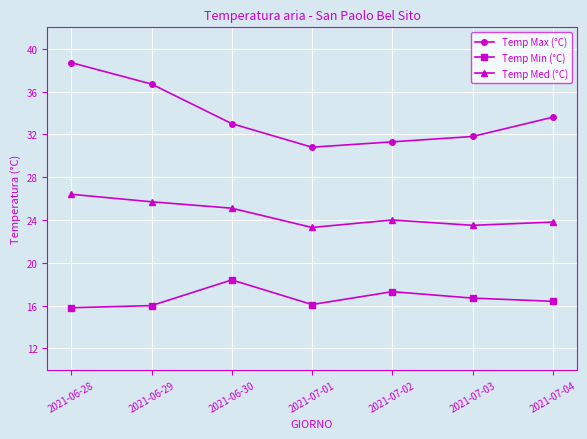

What is the difference between the second highest and second lowest values in the Temp Min (°C) series?

1.3